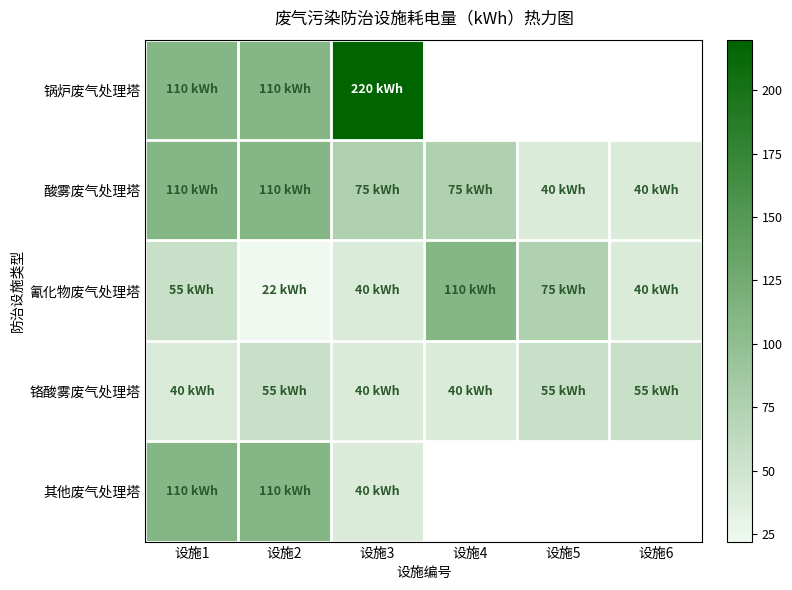

What is the difference between the 铬酸雾废气处理塔 values at 设施6 and 设施1?

15.0